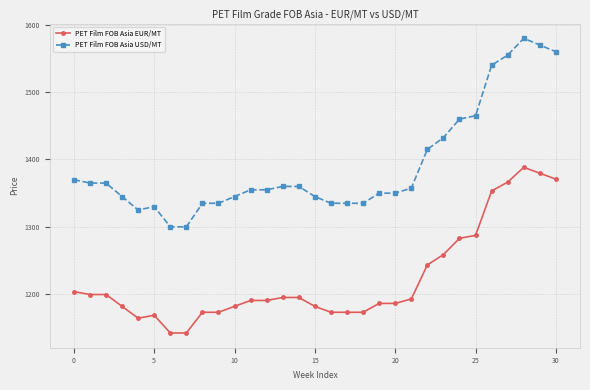

What is the value of the PET Film FOB Asia EUR/MT point at the 1st from the left?

1203.9